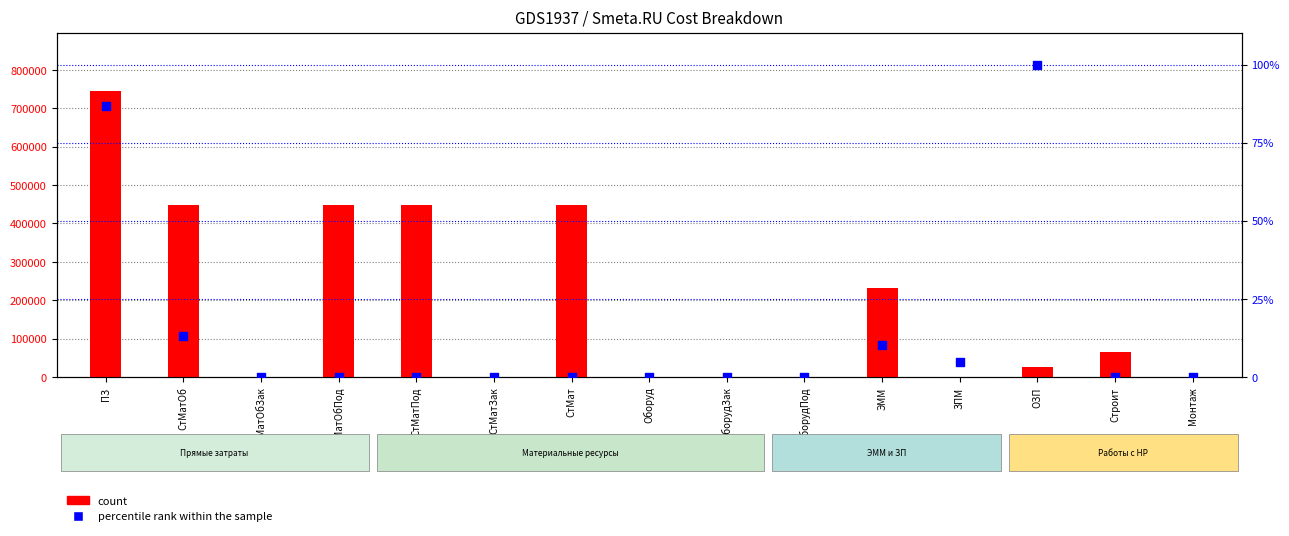

What are all the series names shown in the legend?

count, percentile rank within the sample